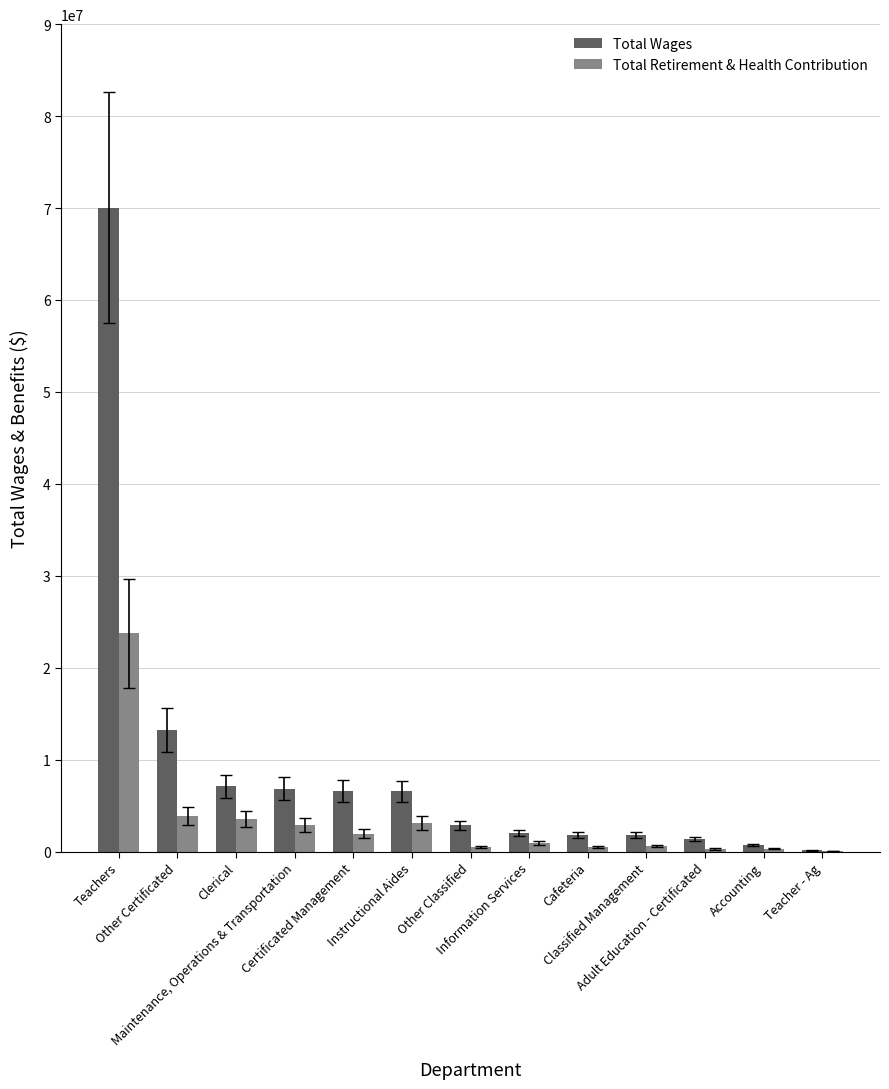

How many groups of bars are there?

13